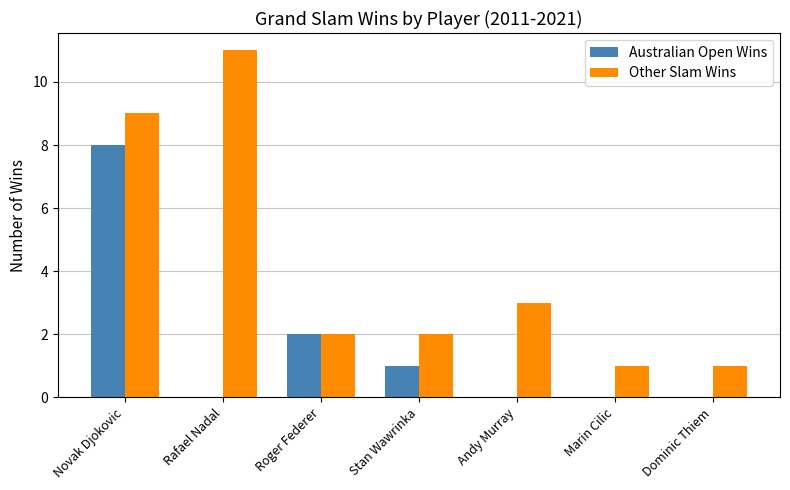

Is it true that Australian Open Wins equals 0 at Marin Cilic?

True